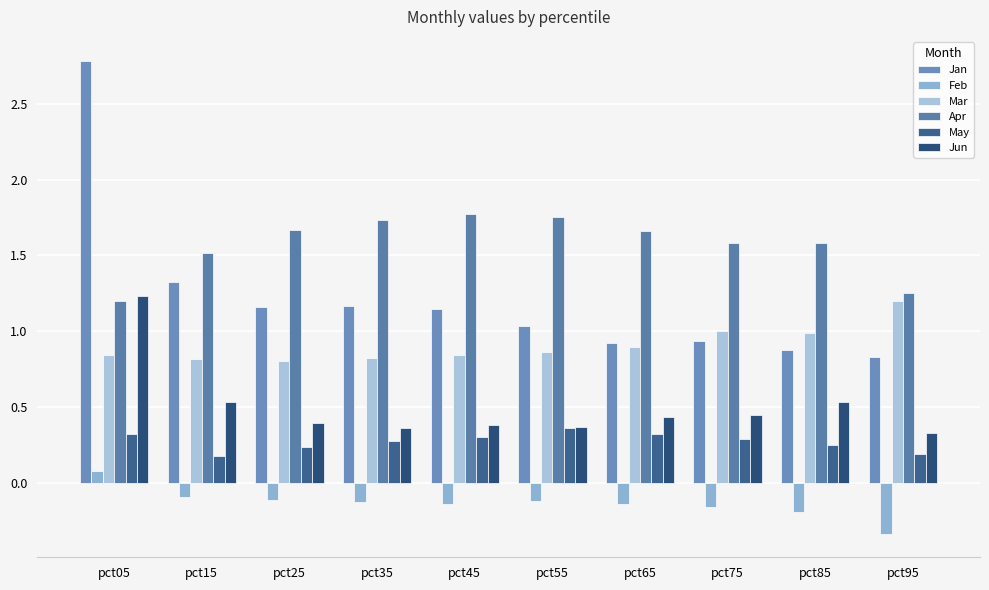

Read the Jun value at pct35.

0.4